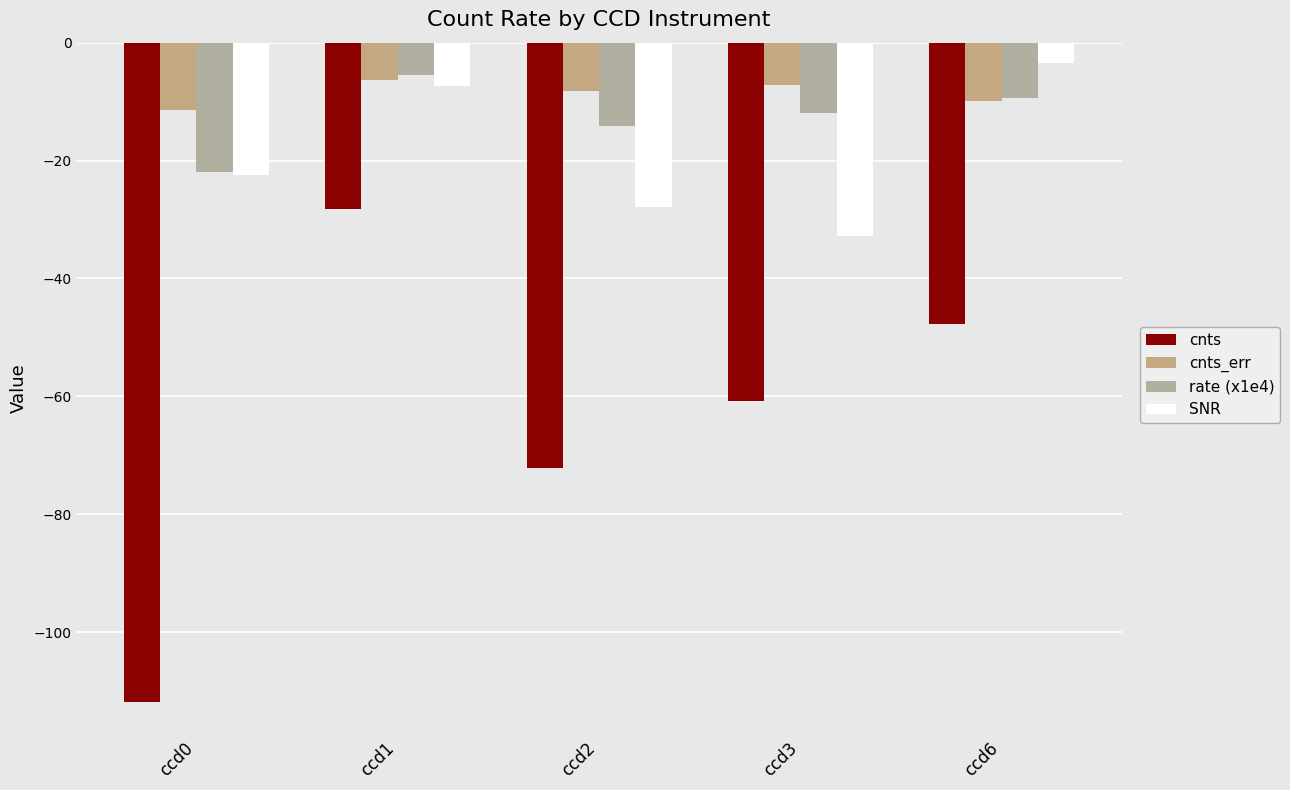

Which series changed the most between ccd2 and ccd3?

cnts